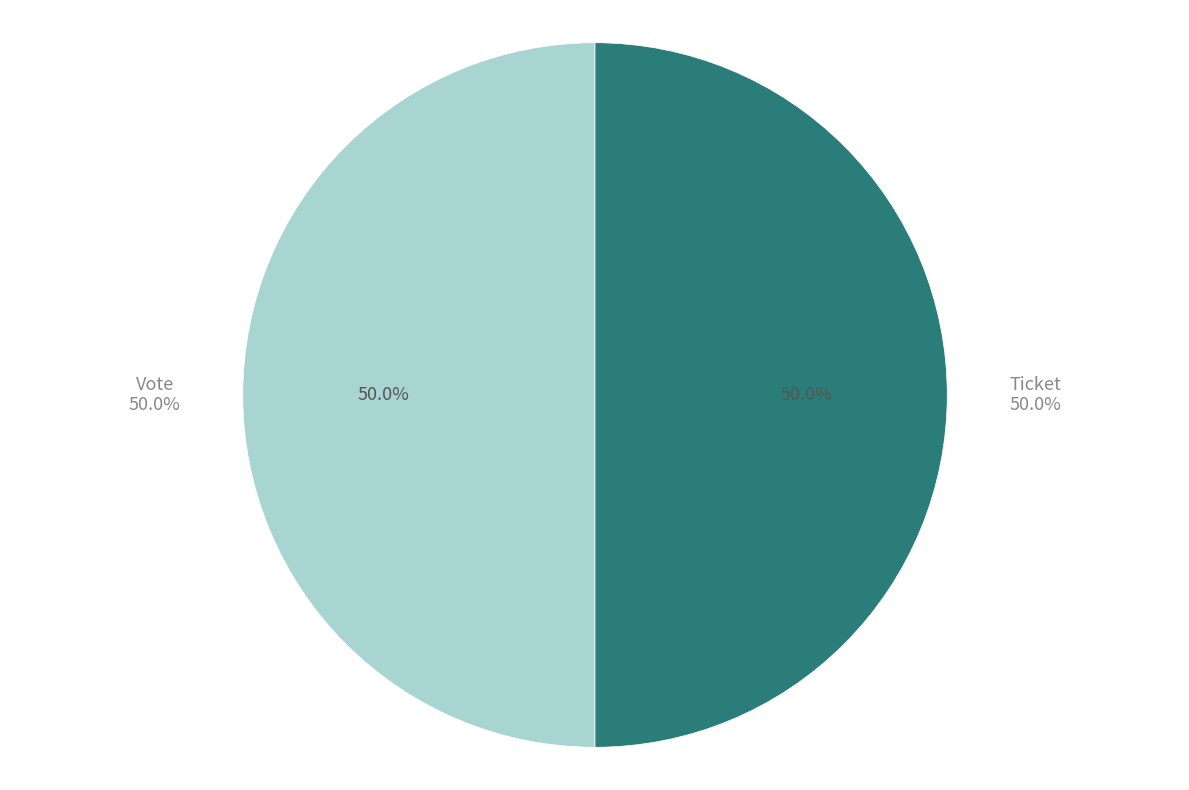

Rank the categories by value from highest to lowest.

Vote (io_index=1), Ticket (io_index=0)